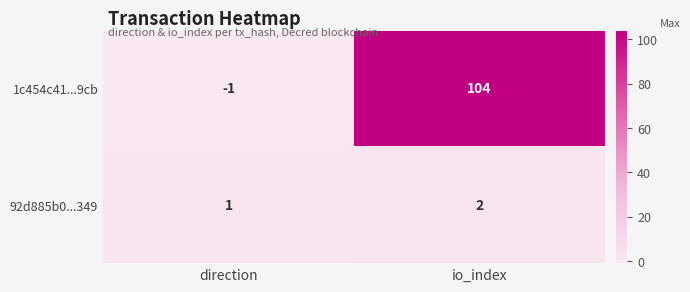

At which label is 1c454c41...9cb closest to 51?

direction